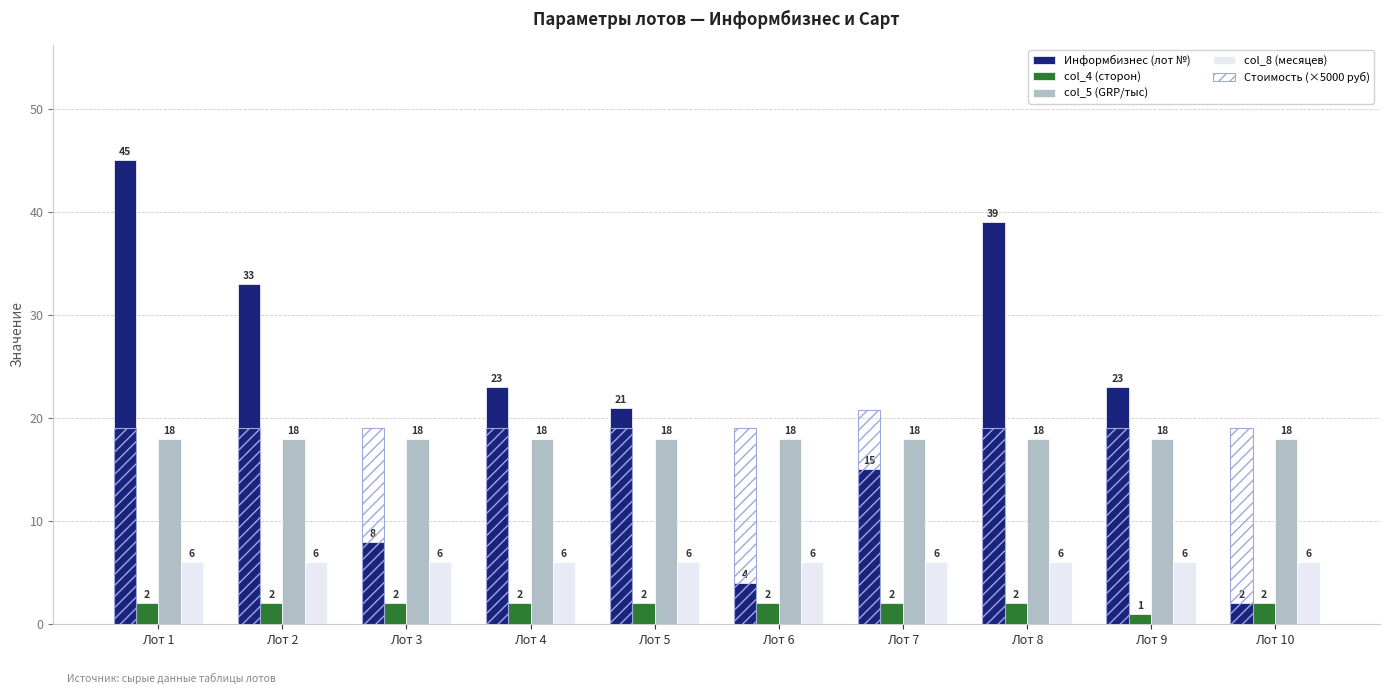

Which series has the largest range (max minus min)?

Информбизнес (лот №)